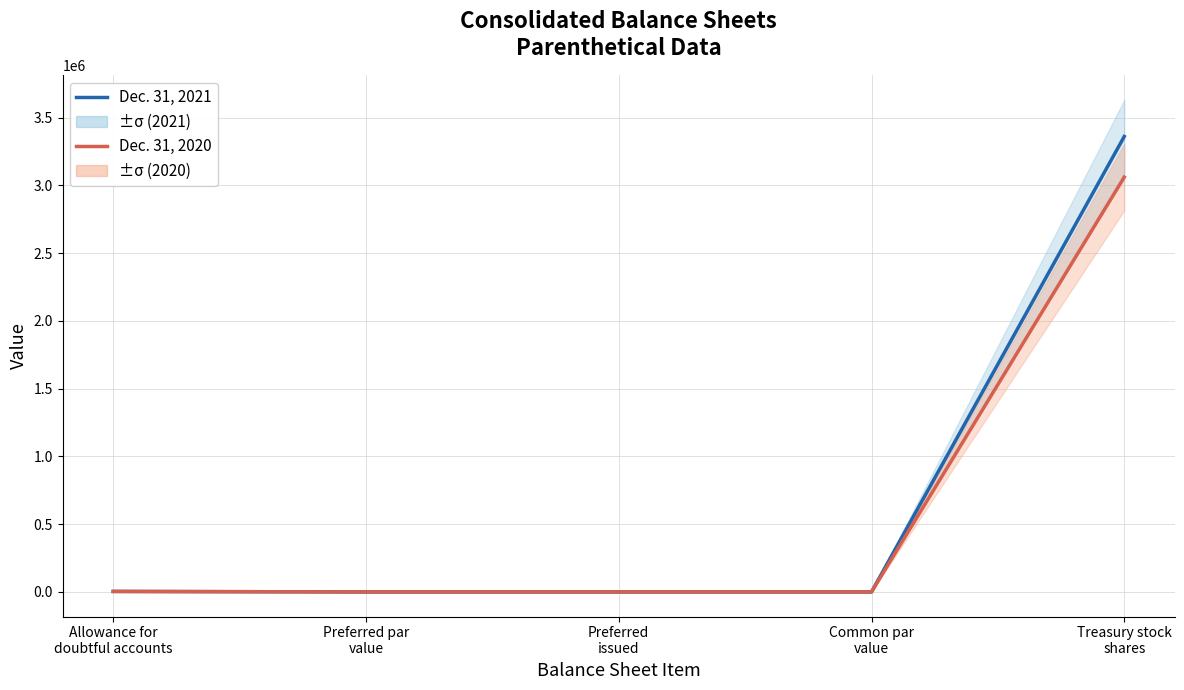

Does the chart display data point markers on the line(s)?

No